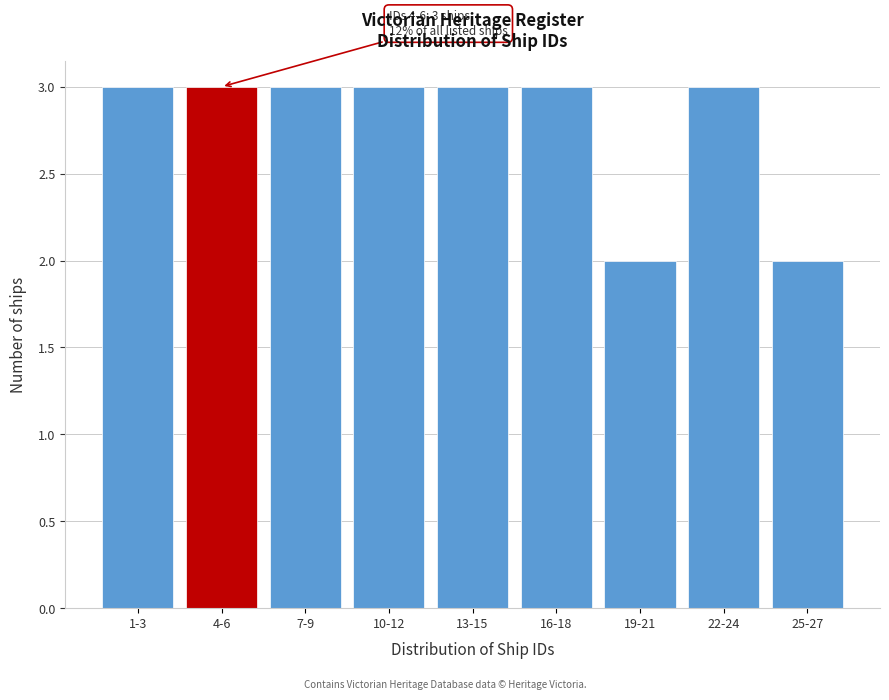

Reading left to right, transcribe all the data shown in this chart.

3	3	3	3	3	3	2	3	2